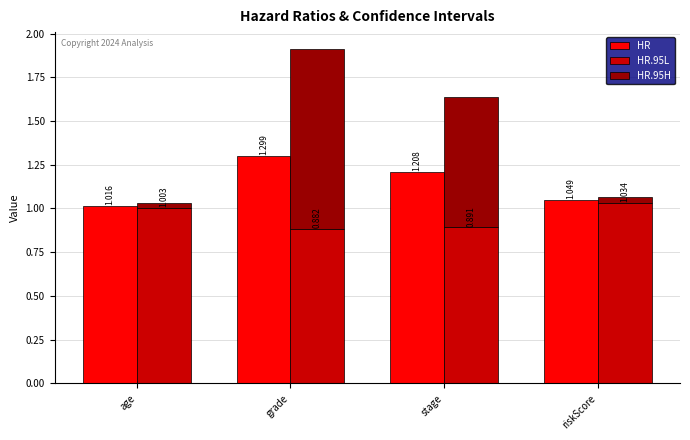

How many bars are there in each group?

3